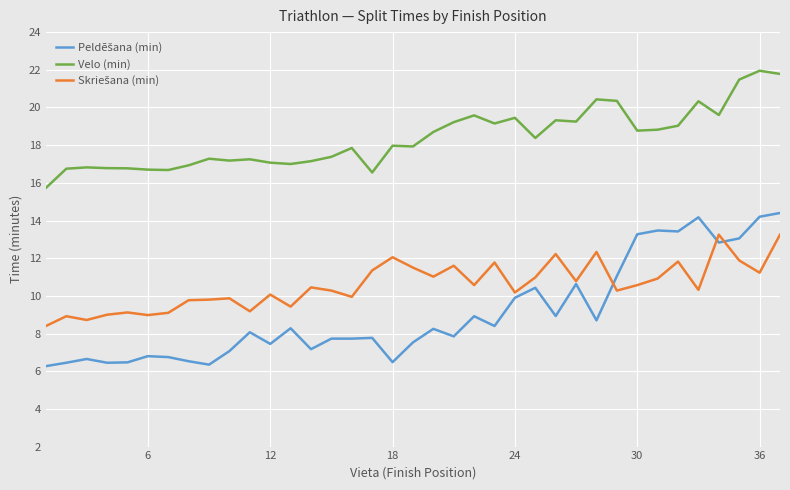

Which series has the largest total across all categories?

Velo (min)